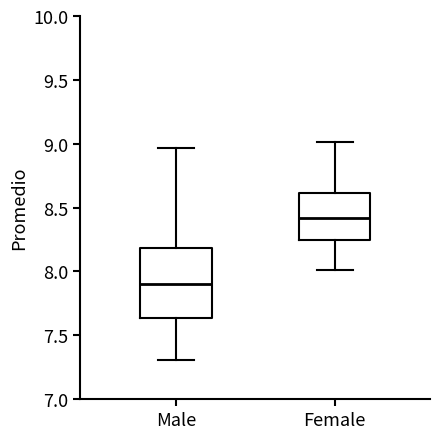

Where does the median line of the box for Female sit on the y-axis? The values are not printed on the chart, so give them approximately, as read against the axis.

8.40